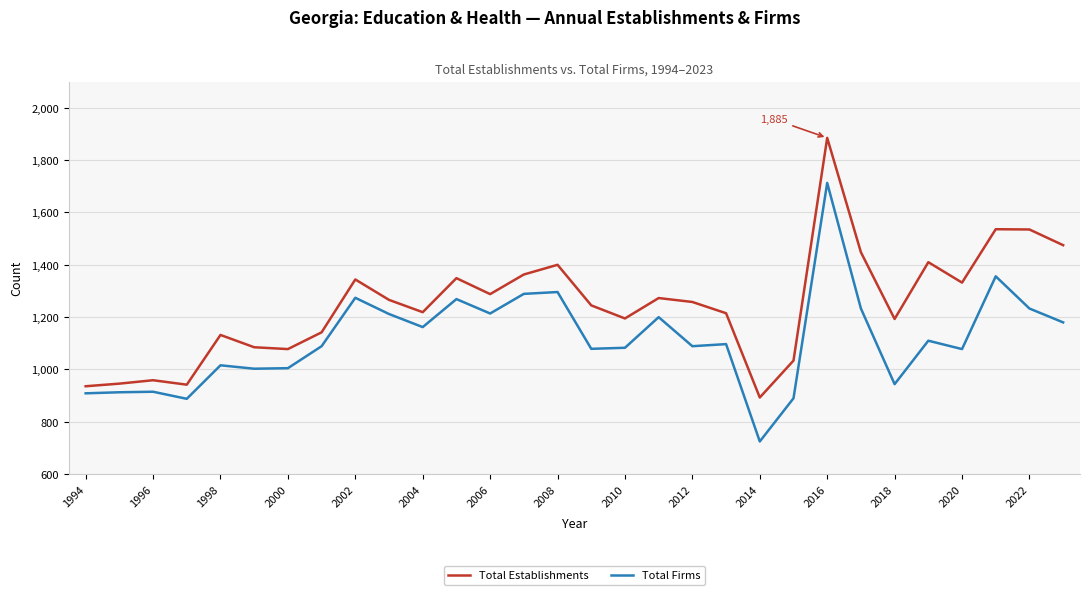

List the series in order of their overall mean, highest first.

Total Establishments, Total Firms